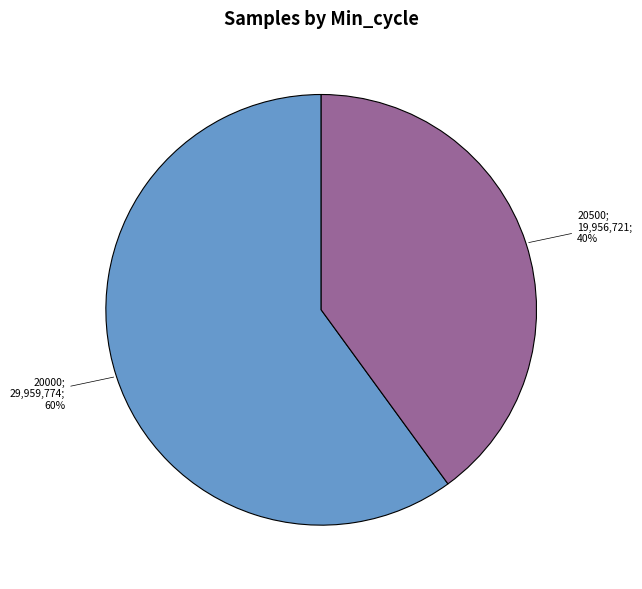

To the nearest percent, what is the average slice percentage?

50%